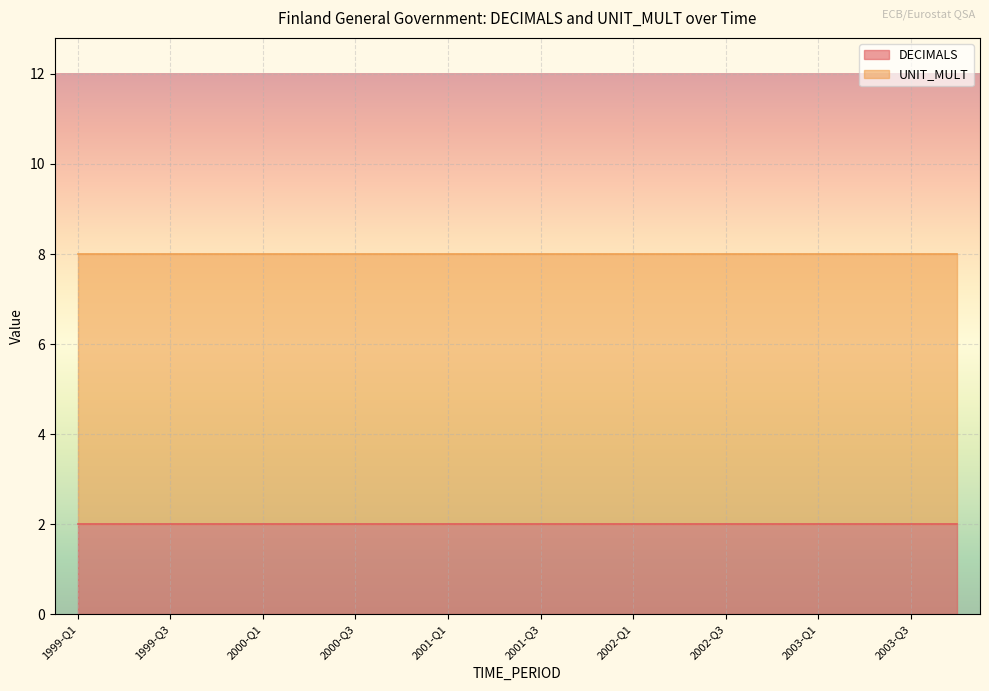

Reading right to left, extract all data points from this chart.

DECIMALS: 2	2	2	2	2	2	2	2	2	2	2	2	2	2	2	2	2	2	2	2
UNIT_MULT: 6	6	6	6	6	6	6	6	6	6	6	6	6	6	6	6	6	6	6	6